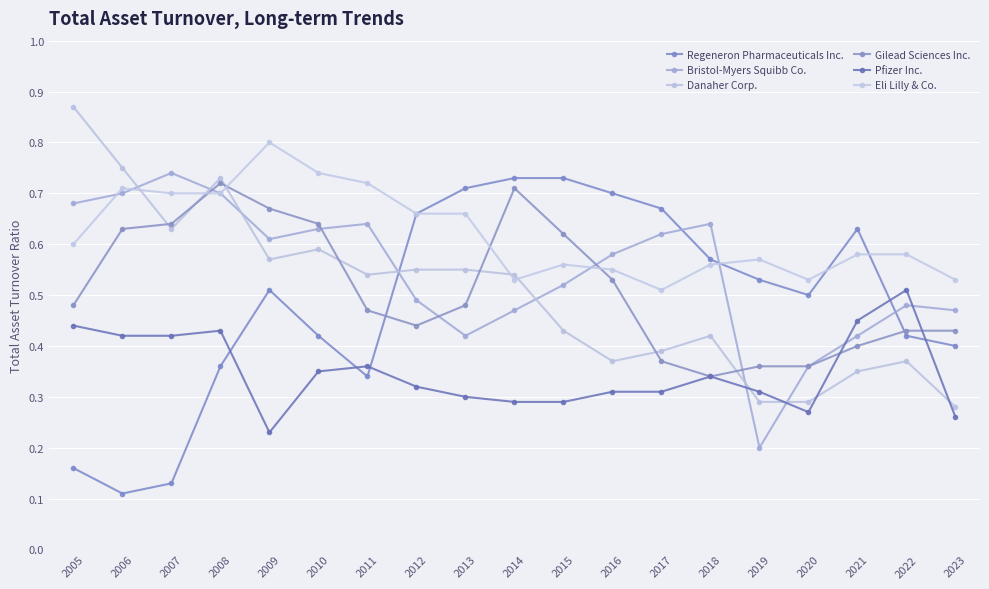

Which category has the highest value across all series?

2005